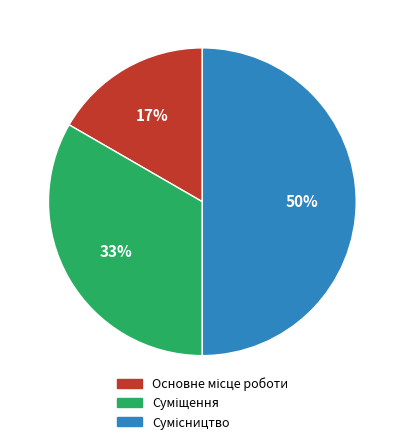

To the nearest percent, what is the difference between the largest and smallest slice percentages?

33%